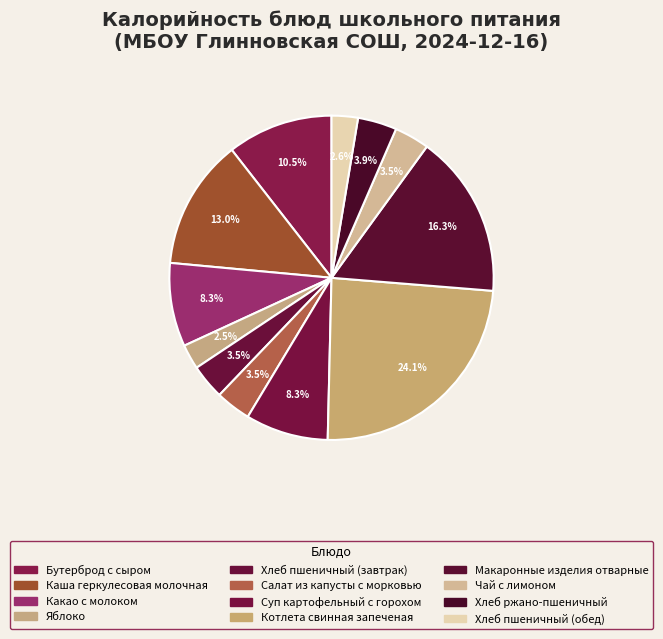

How many segments does this pie chart have?

12